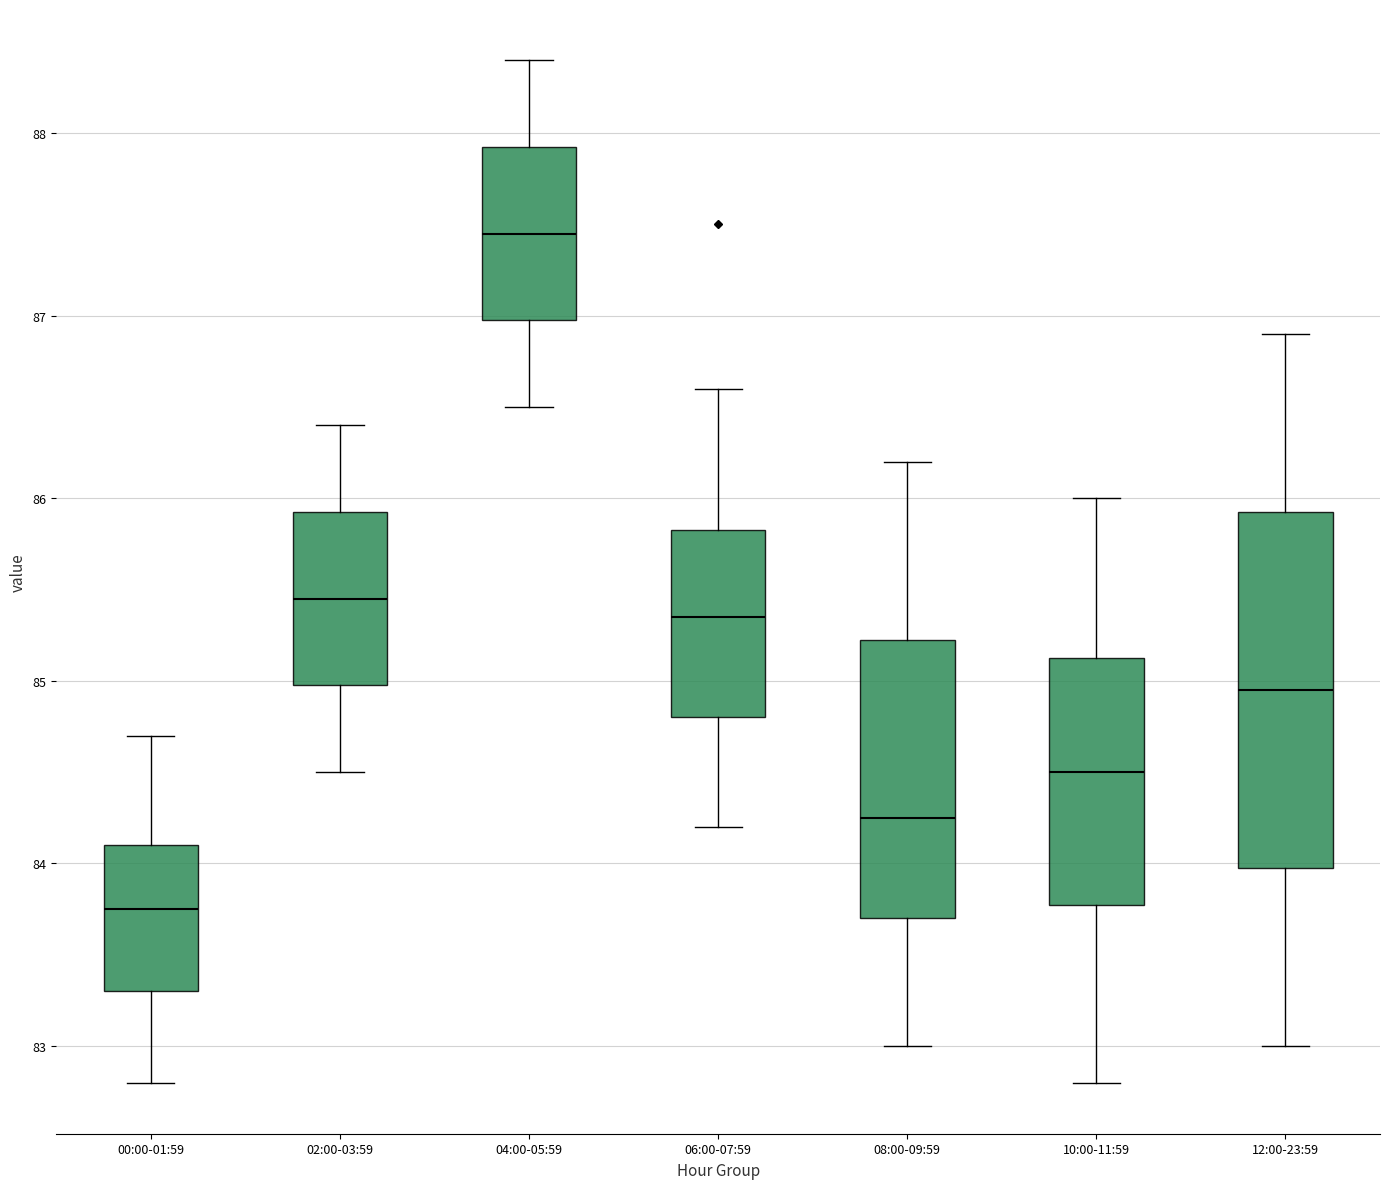

Reading left to right, read every box against the y-axis: the position of its median line, the range the box covers, and the ends of its whiskers. The values are not printed on the chart, so give them approximately, as read against the axis.

00:00-01:59: median 83.8, box 83.3 to 84.1, whiskers 82.8 to 84.7
02:00-03:59: median 85.5, box 85.0 to 85.9, whiskers 84.5 to 86.4
04:00-05:59: median 87.5, box 87.0 to 87.9, whiskers 86.5 to 88.4
06:00-07:59: median 85.4, box 84.8 to 85.8, whiskers 84.2 to 86.6
08:00-09:59: median 84.3, box 83.7 to 85.2, whiskers 83.0 to 86.2
10:00-11:59: median 84.5, box 83.8 to 85.1, whiskers 82.8 to 86.0
12:00-23:59: median 85.0, box 84.0 to 85.9, whiskers 83.0 to 86.9